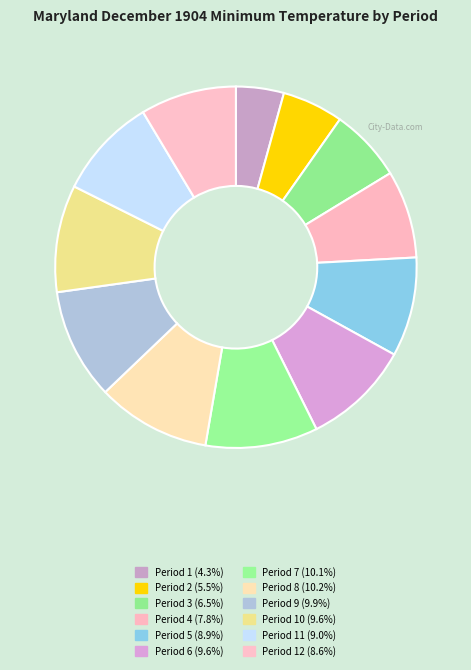

Is there any slice that represents more than half of the pie?

No